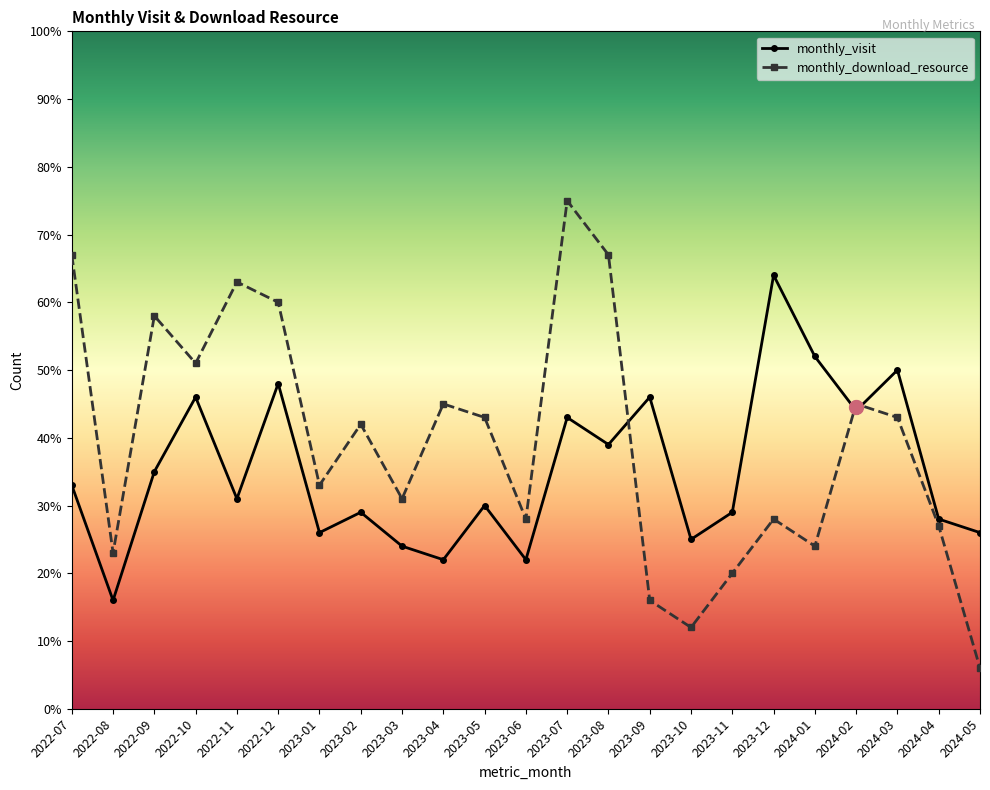

What is the greatest value displayed?

75